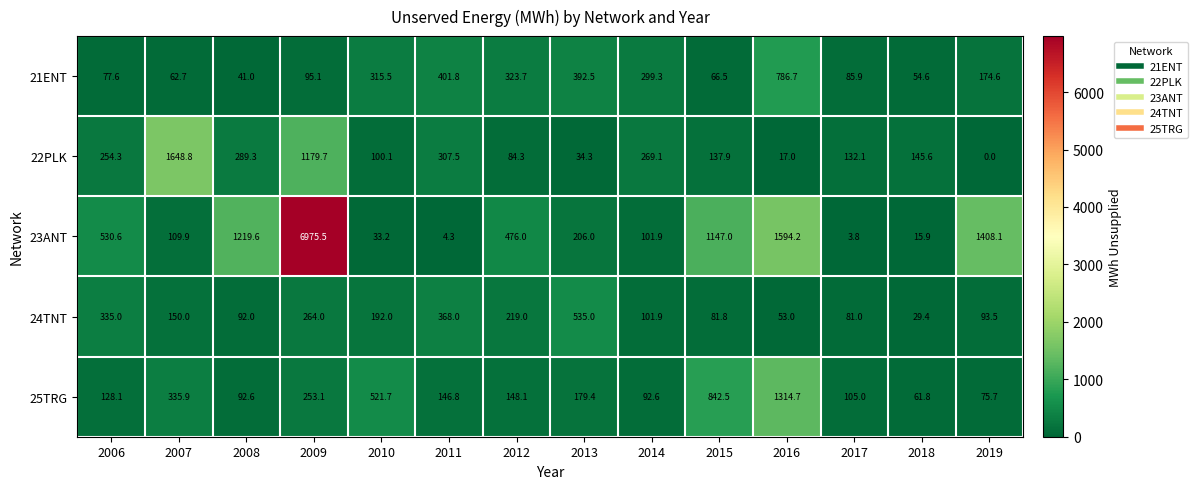

Is it true that 23ANT equals 356.3 at 2013?

False